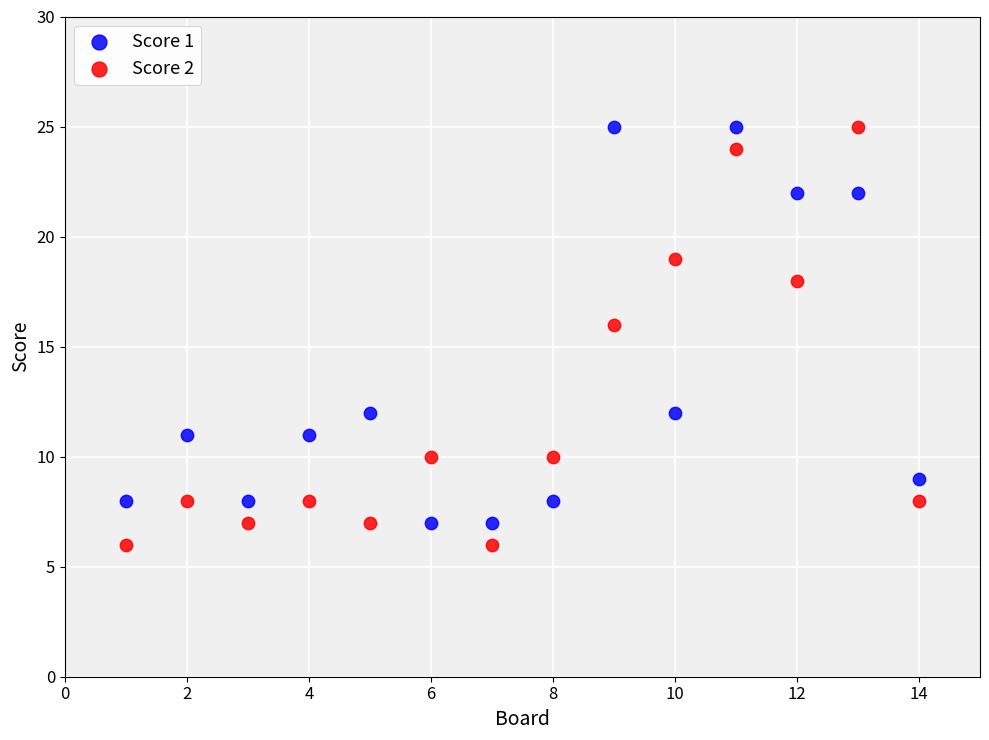

Across all data points, what is the range of X values (max minus min)?

13